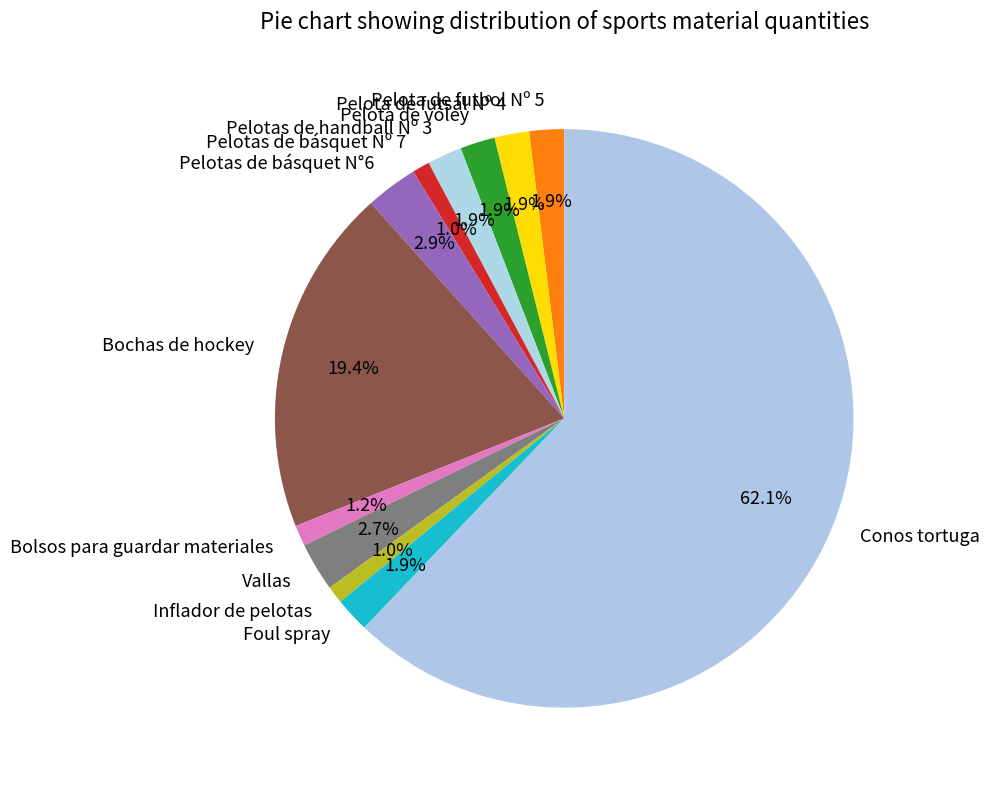

The Bochas de hockey slice represents 6% of the pie. True or false?

False